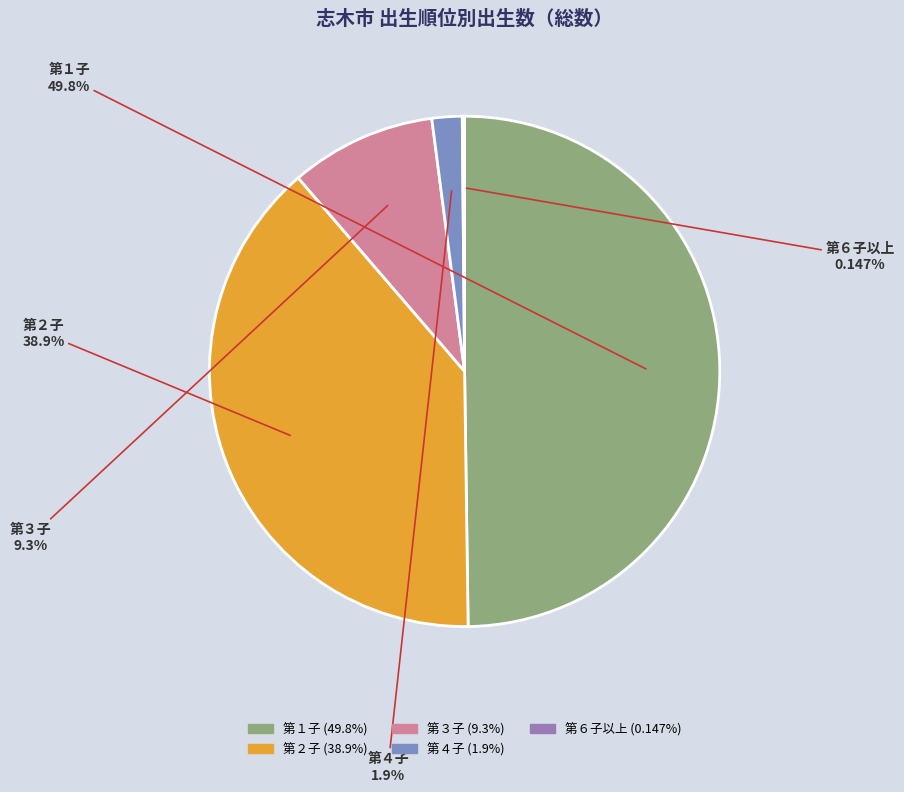

What is the largest slice in the pie chart?

第１子